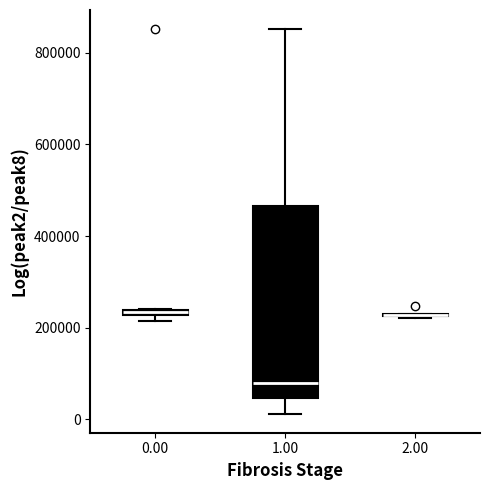

Where is the upper edge of the box at x = 0.00 on the y-axis? The values are not printed on the chart, so give them approximately, as read against the axis.

240000